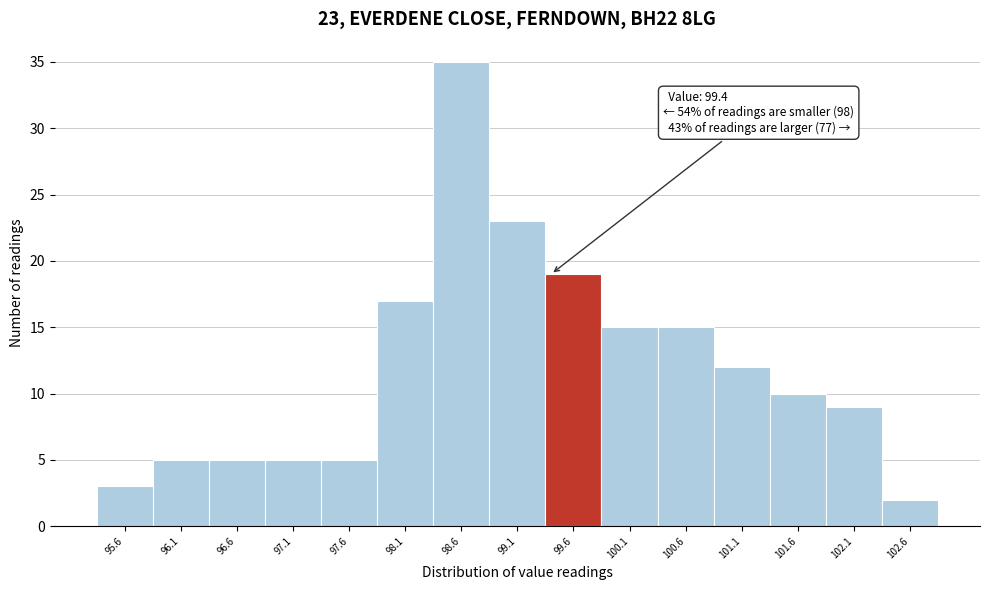

Which range on the x-axis has the tallest bar?

98.35 to 98.85